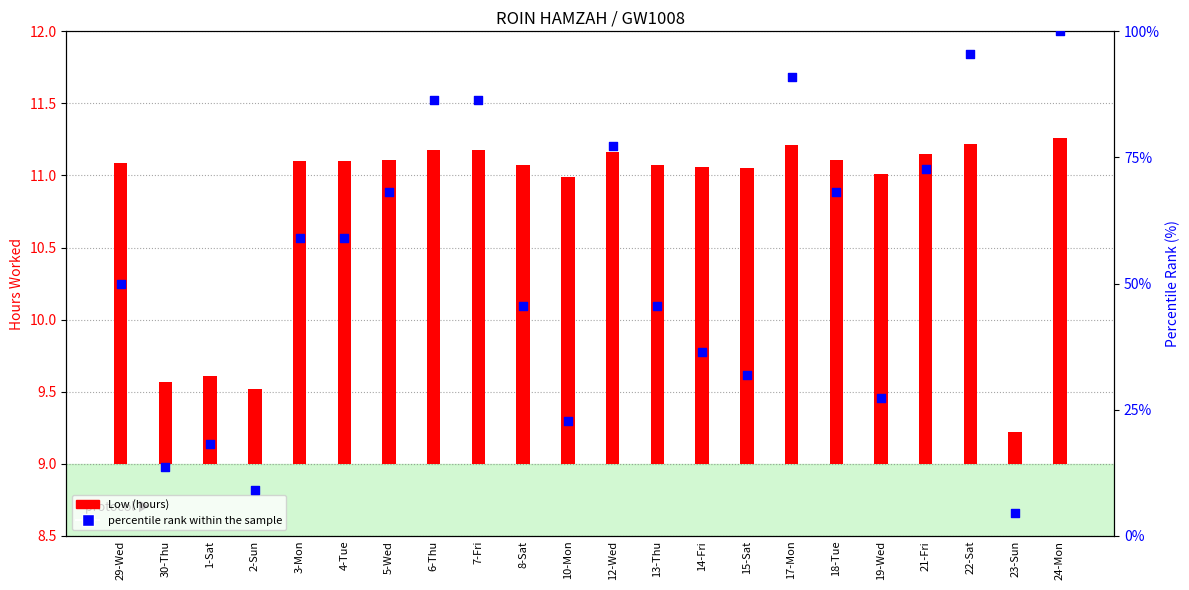

What is the change in value from 3-Mon to 18-Tue?

+9.1